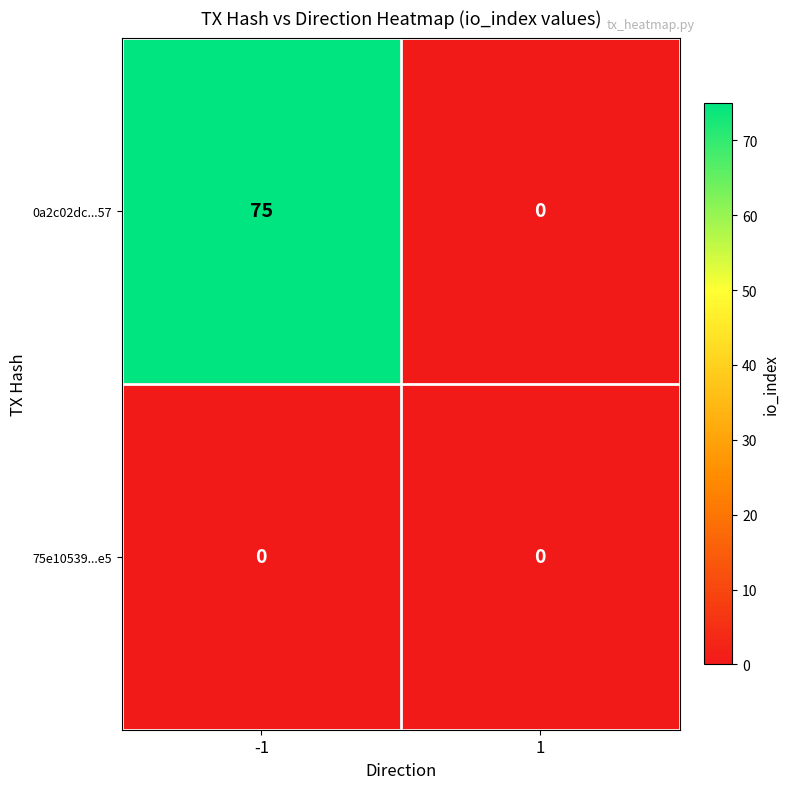

Reading left to right, list all the values displayed in this chart.

0a2c02dc...57: -1=75	1=0
75e10539...e5: -1=0	1=0